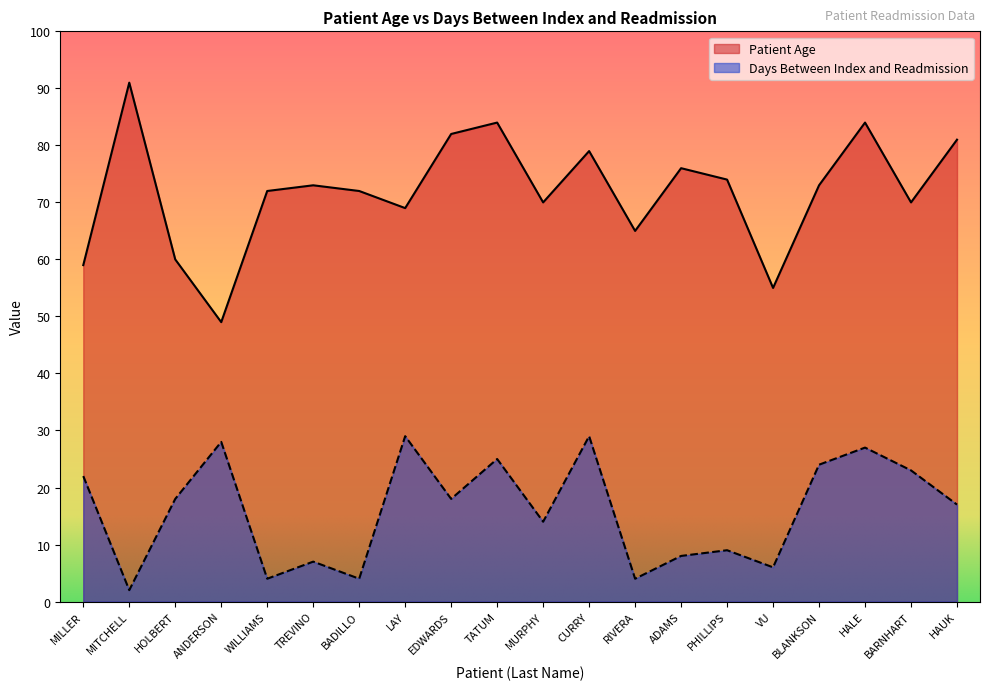

What is the difference between the maximum and second lowest values in the Patient Age series?

36